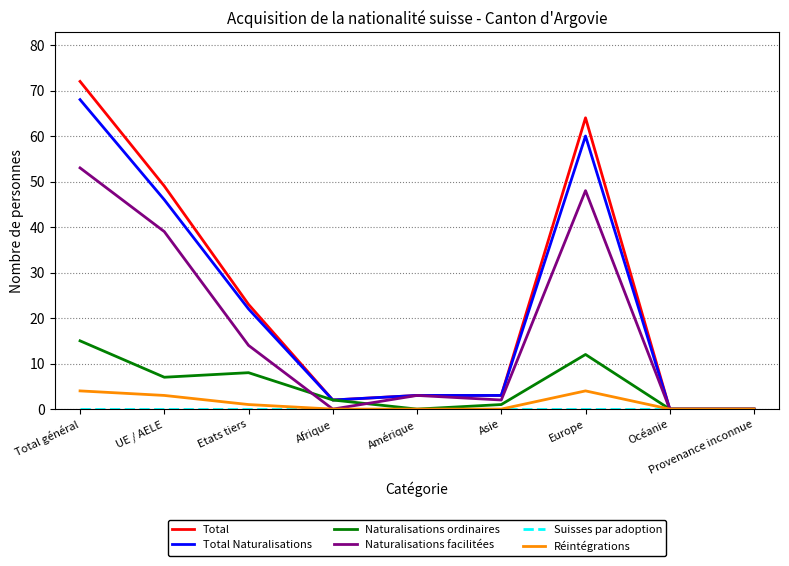

Which series changed the most between Etats tiers and Asie?

Total